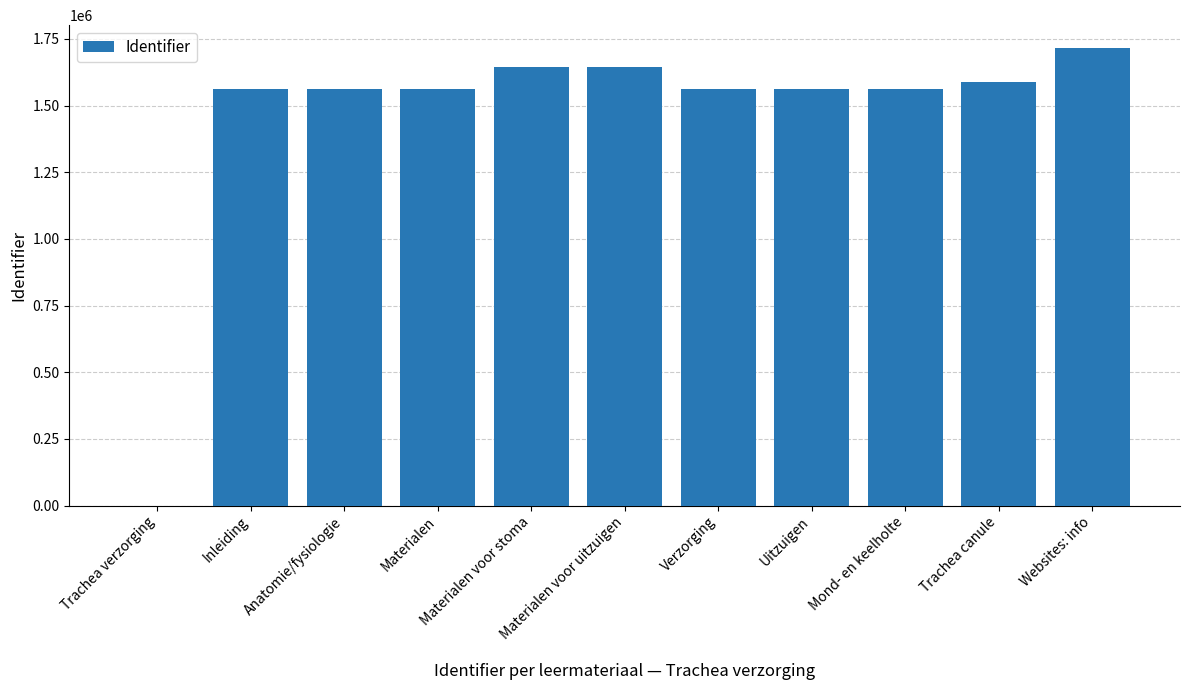

True or false: the data shows 1645813 at Materialen voor uitzuigen.

True